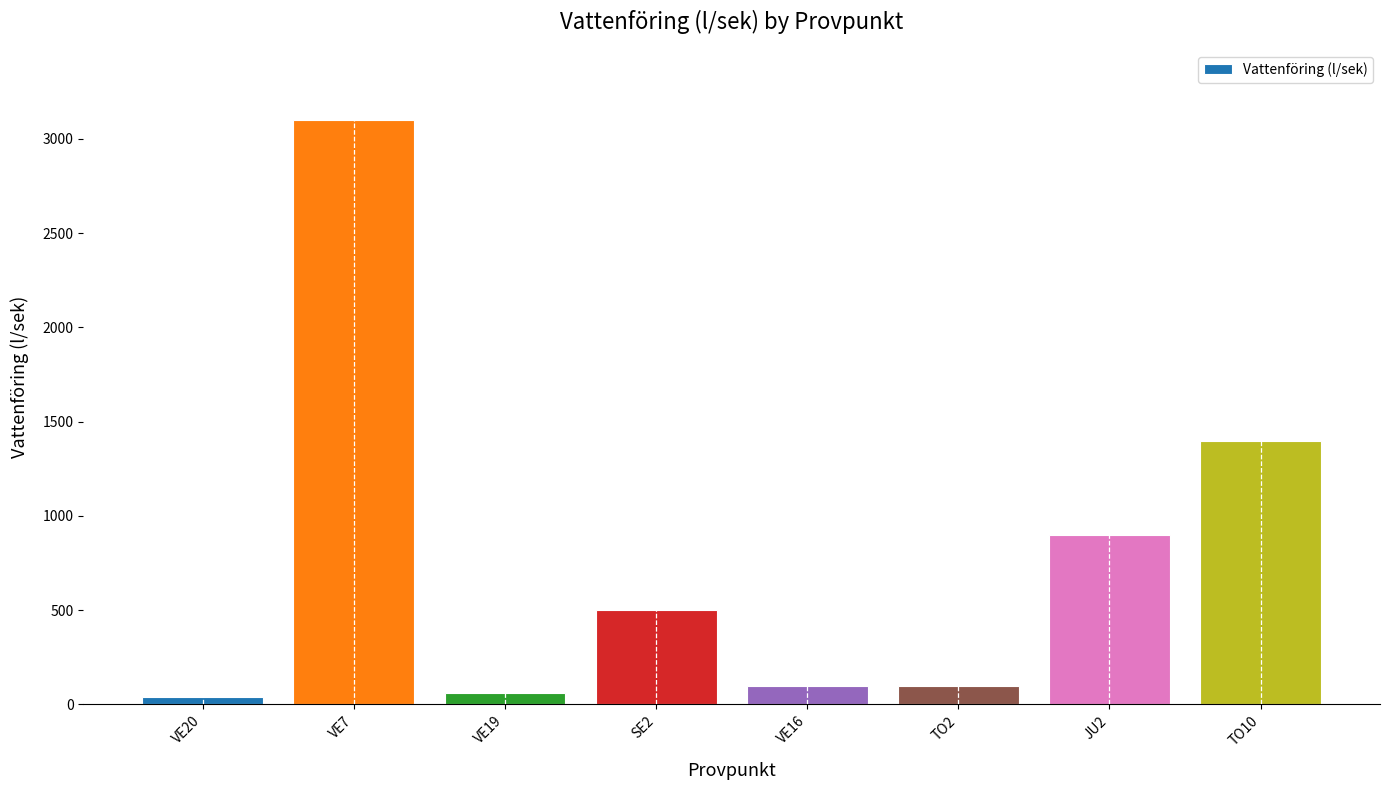

What is the change in value from VE7 to TO2?

-3000